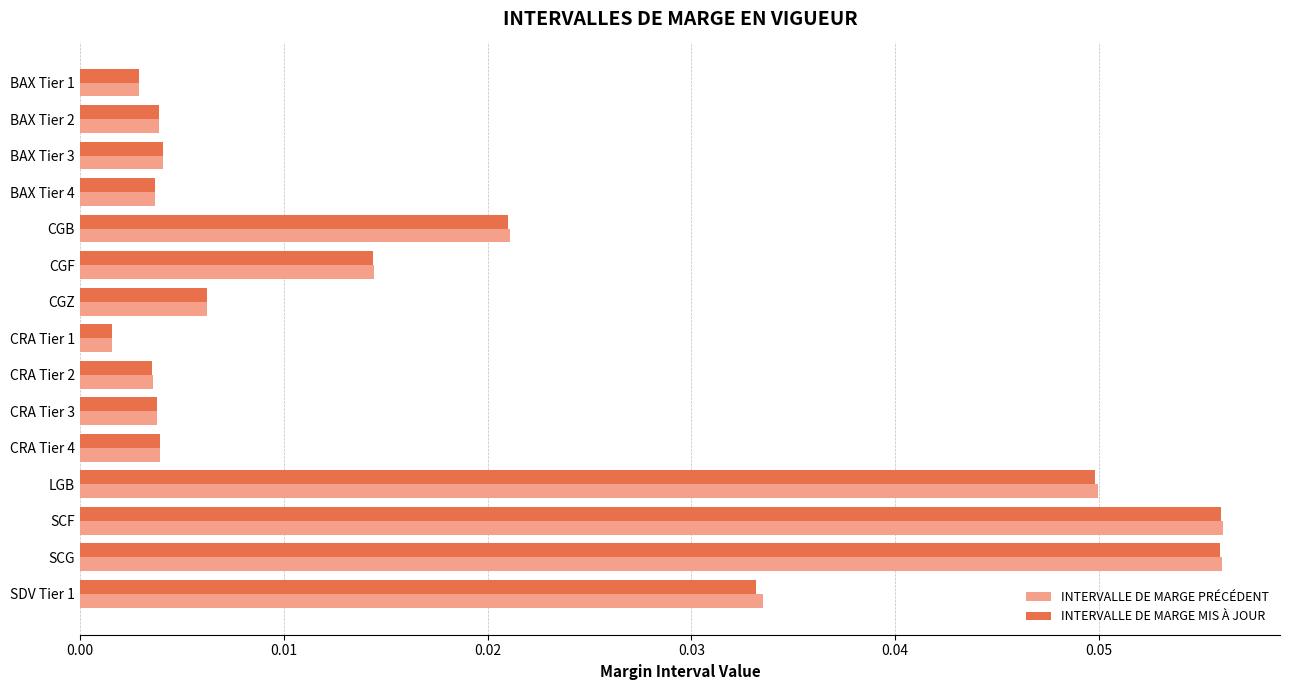

Is the value of INTERVALLE DE MARGE PRÉCÉDENT at LGB greater than the value of INTERVALLE DE MARGE MIS À JOUR at CGF?

Yes